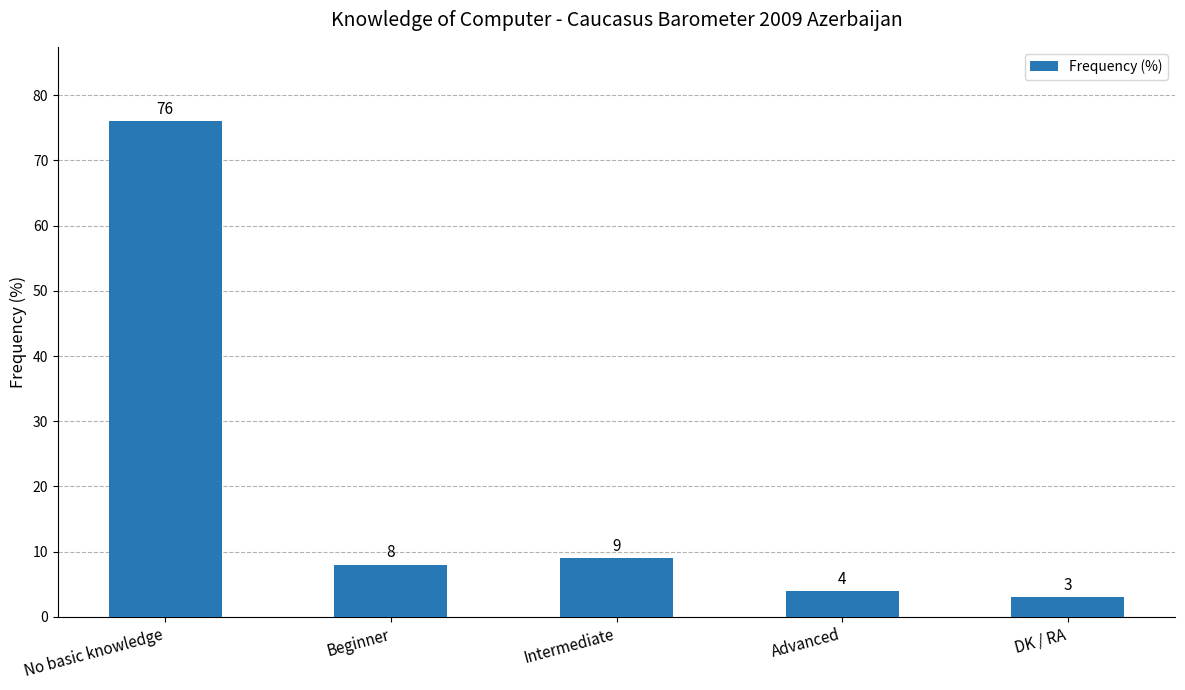

What is the difference between the maximum and second lowest values?

72